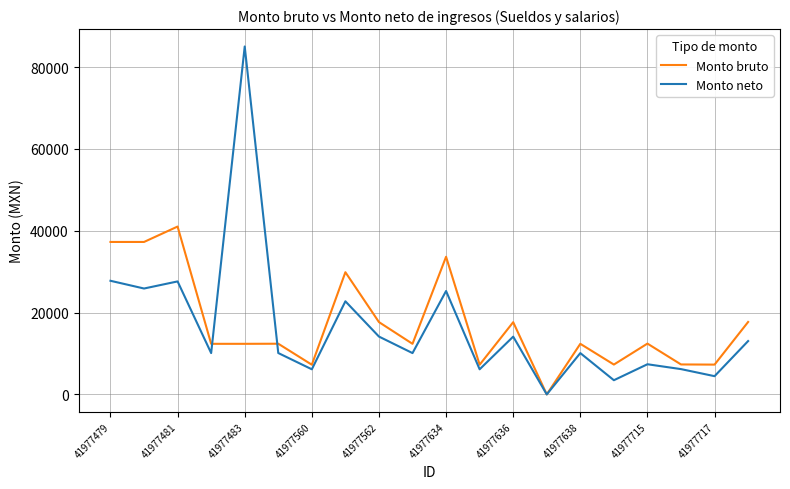

What is the greatest value displayed?

85063.9